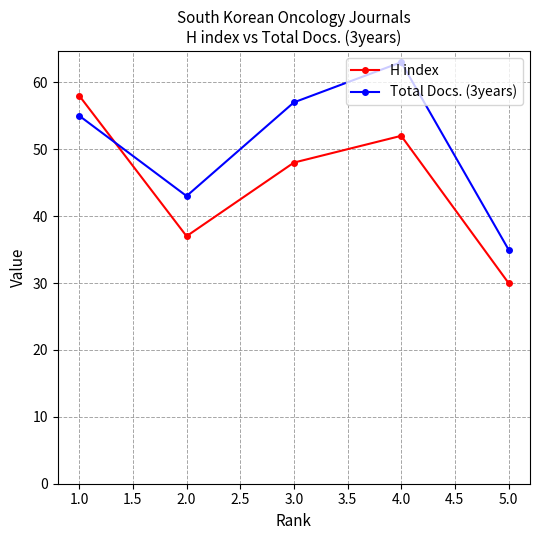

Which category has the lowest value in the Total Docs. (3years) series?

5.0